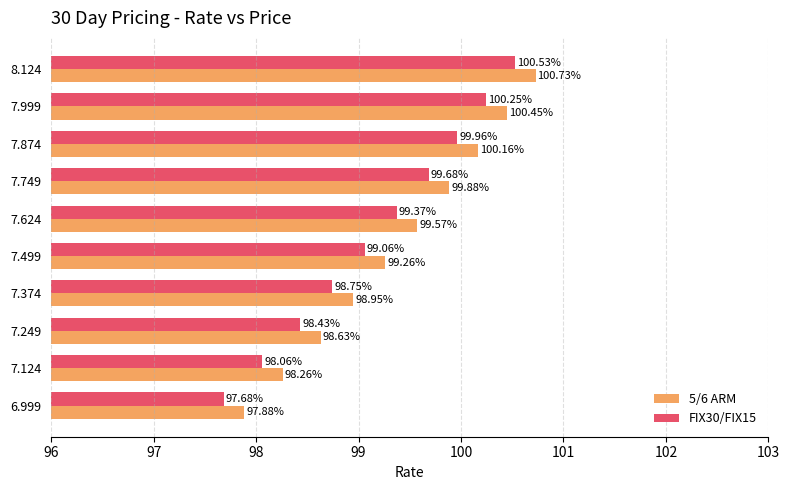

What is the difference between the FIX30/FIX15 values at 7.874 and 7.499?

0.9